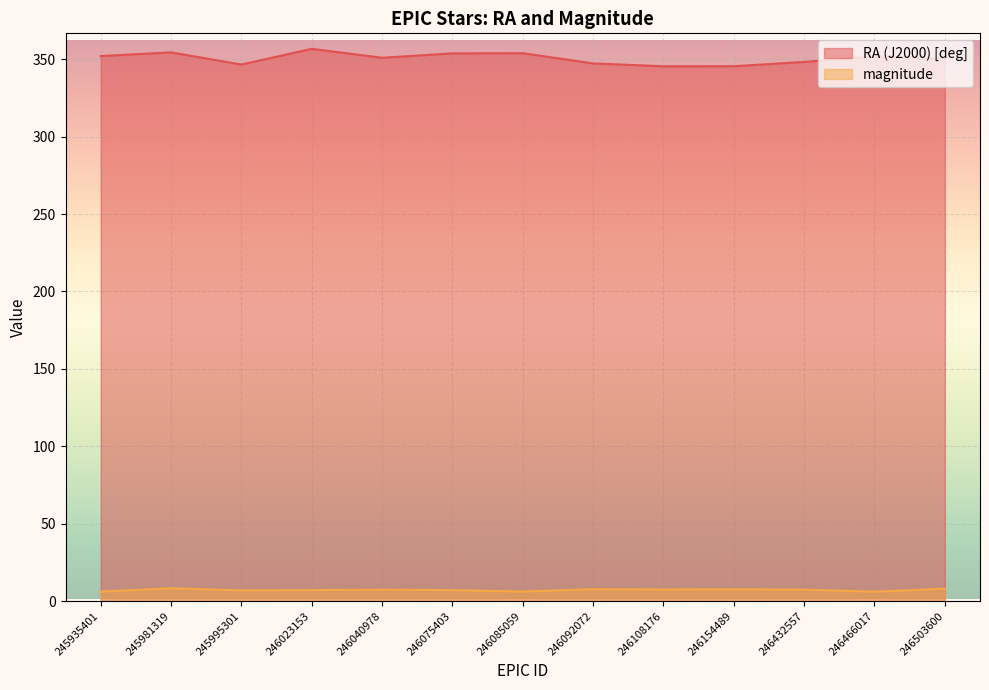

Which category has the highest value in the magnitude series?

245981319